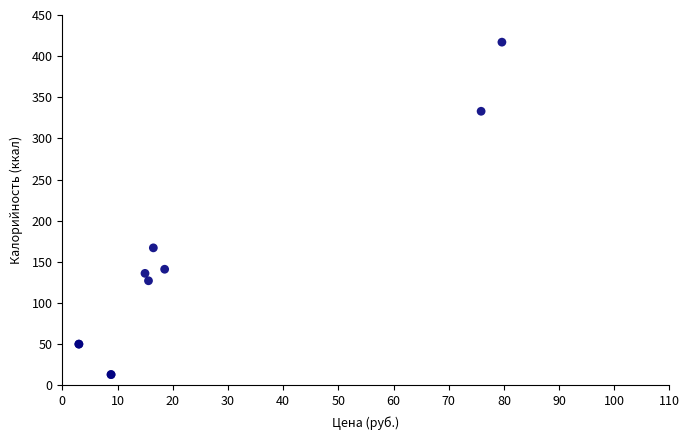

What Y value in the scatter plot is closest to 215?

167